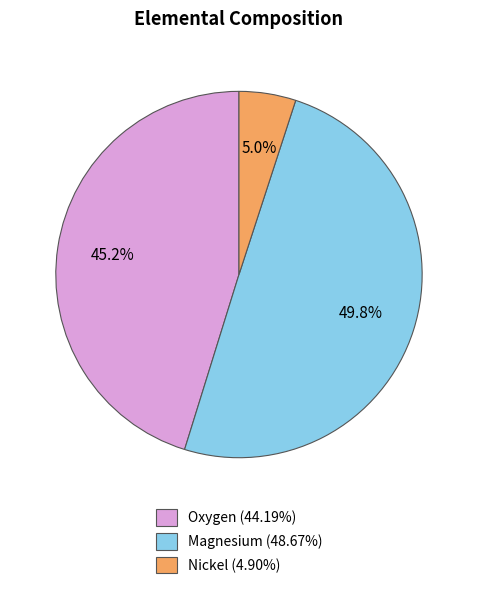

To the nearest percent, what is the difference between the largest and smallest slice percentages?

45%